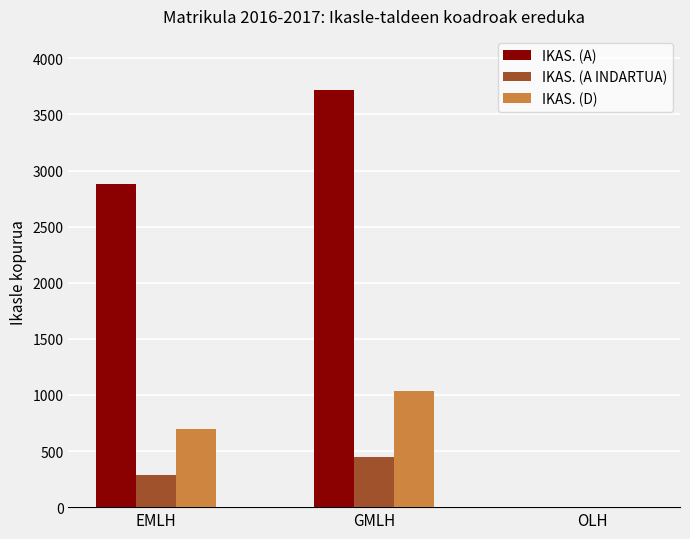

What are all the series names shown in the legend?

IKAS. (A), IKAS. (A INDARTUA), IKAS. (D)